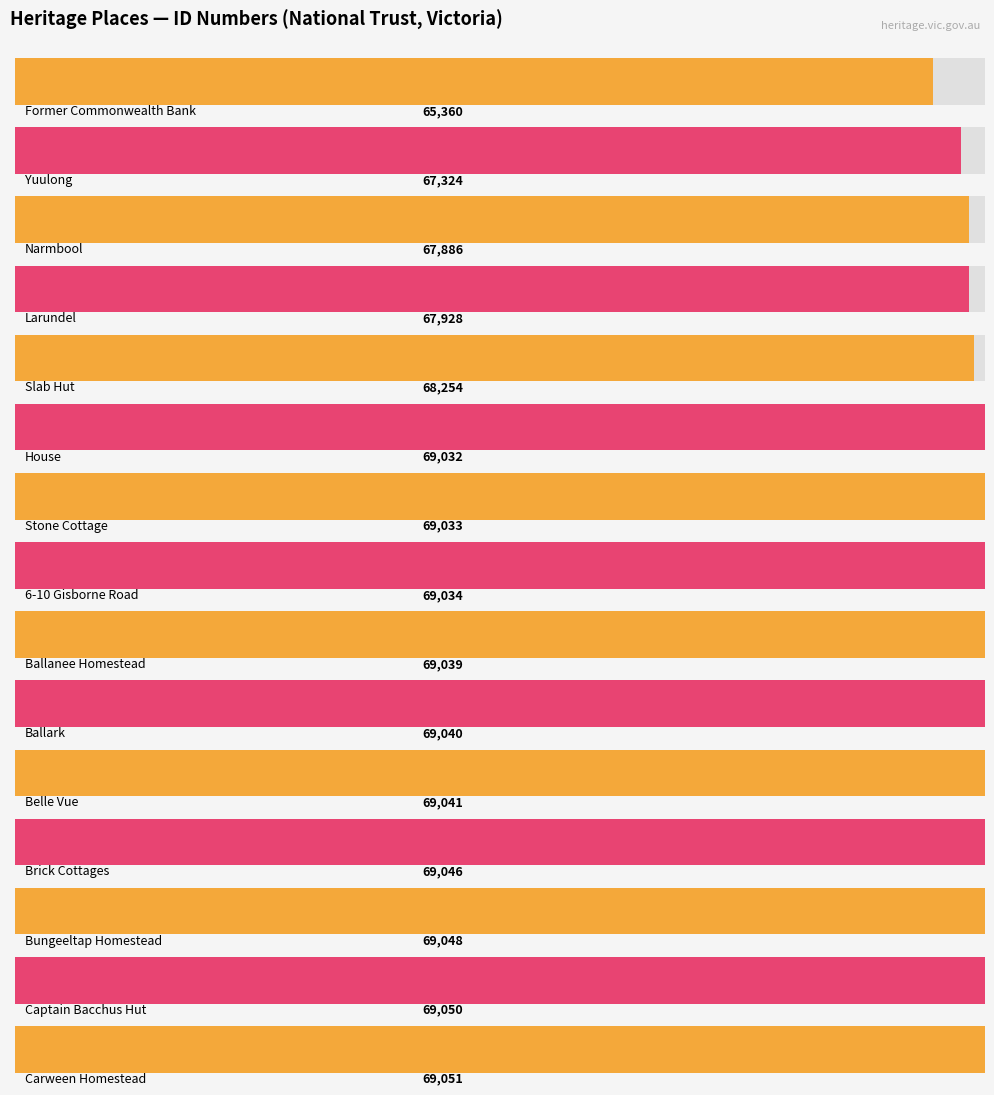

What is the ratio of the value at Bungeeltap Homestead to the value at Former Commonwealth Bank?

1.1